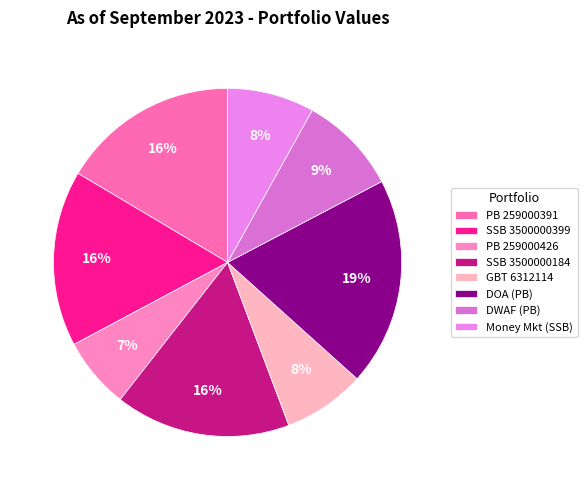

Count the number of slices in the pie.

8